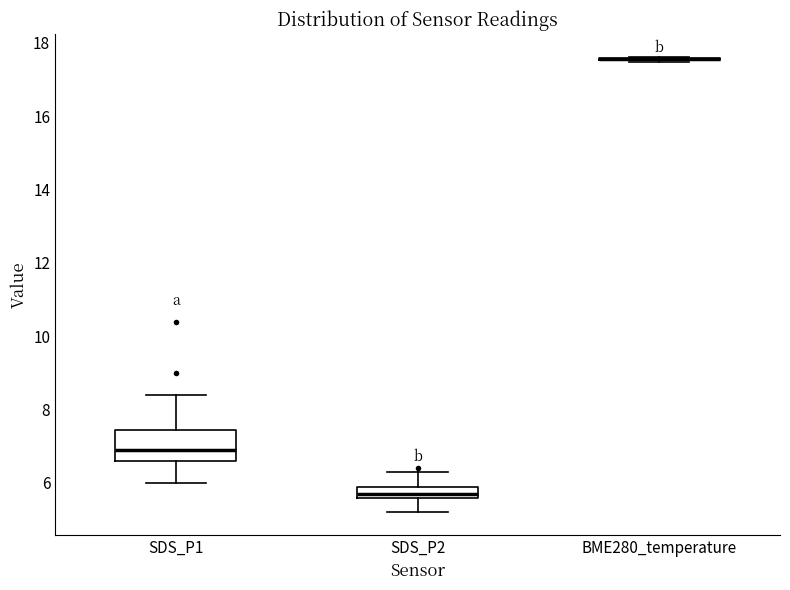

Reading left to right, read every box against the y-axis: the position of its median line, the range the box covers, and the ends of its whiskers. The values are not printed on the chart, so give them approximately, as read against the axis.

SDS_P1: median 7.0, box 6.6 to 7.4, whiskers 6.0 to 8.4
SDS_P2: median 5.8, box 5.6 to 6.0, whiskers 5.2 to 6.4
BME280_temperature: box collapsed to a line at 17.6, whiskers 17.4 to 17.6